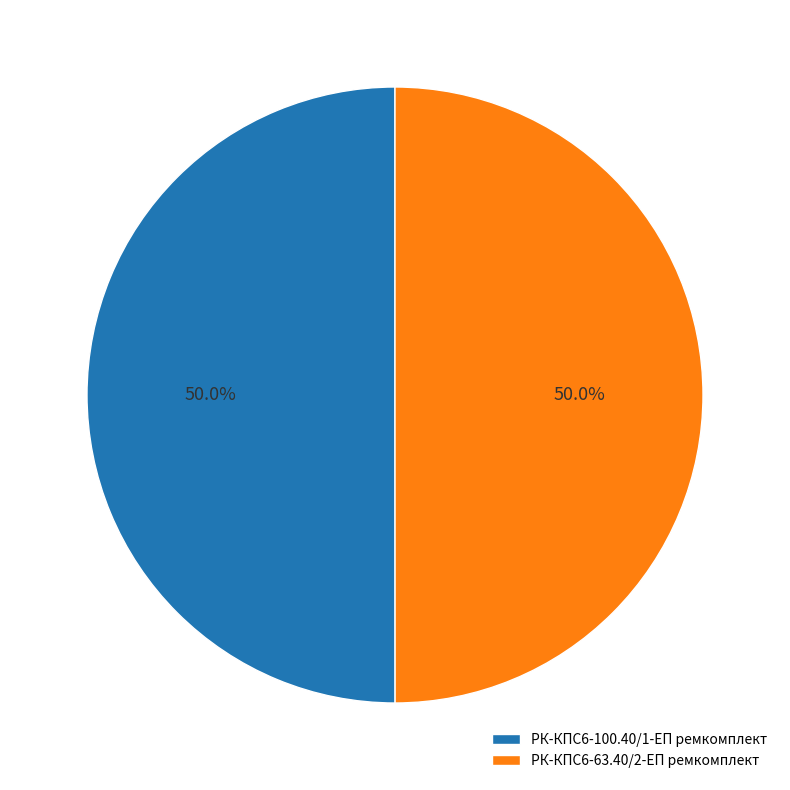

True or false: РК-КПС6-63.40/2-ЕП ремкомплект accounts for 50% of the total.

True